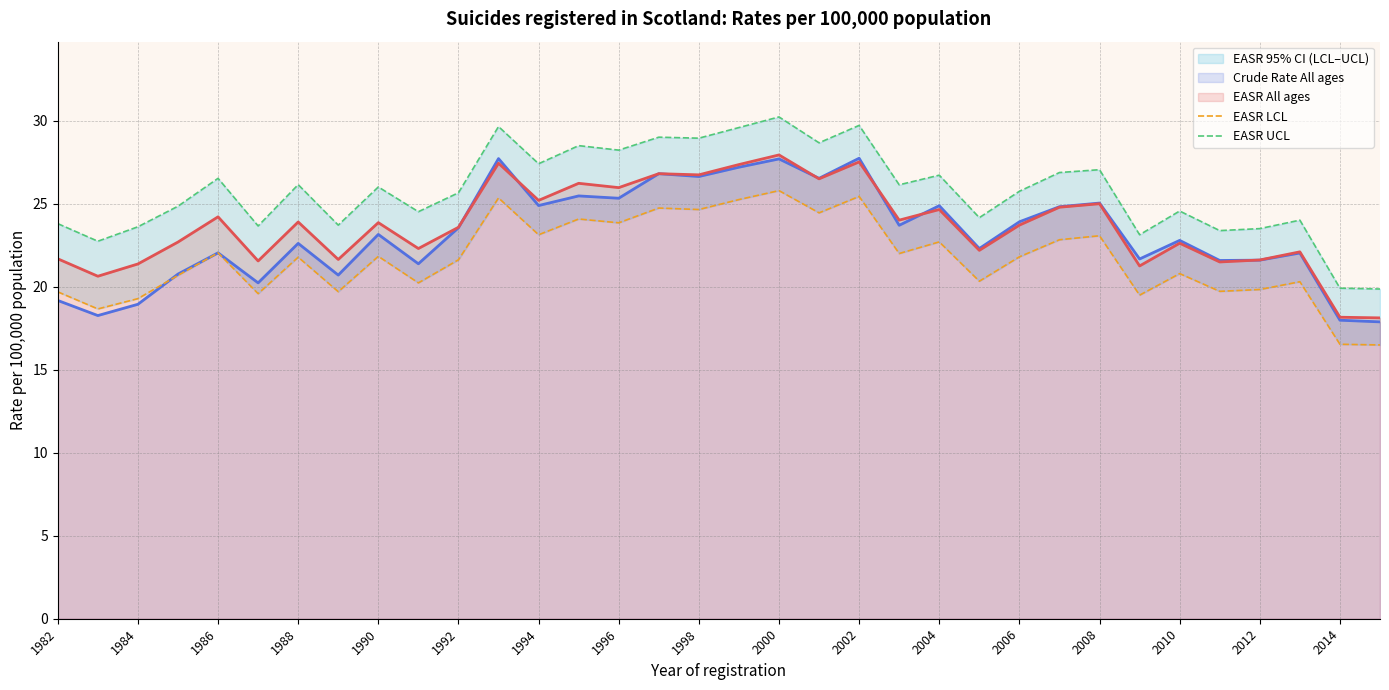

Is it true that EASR All ages equals 21.6 at 2012?

True